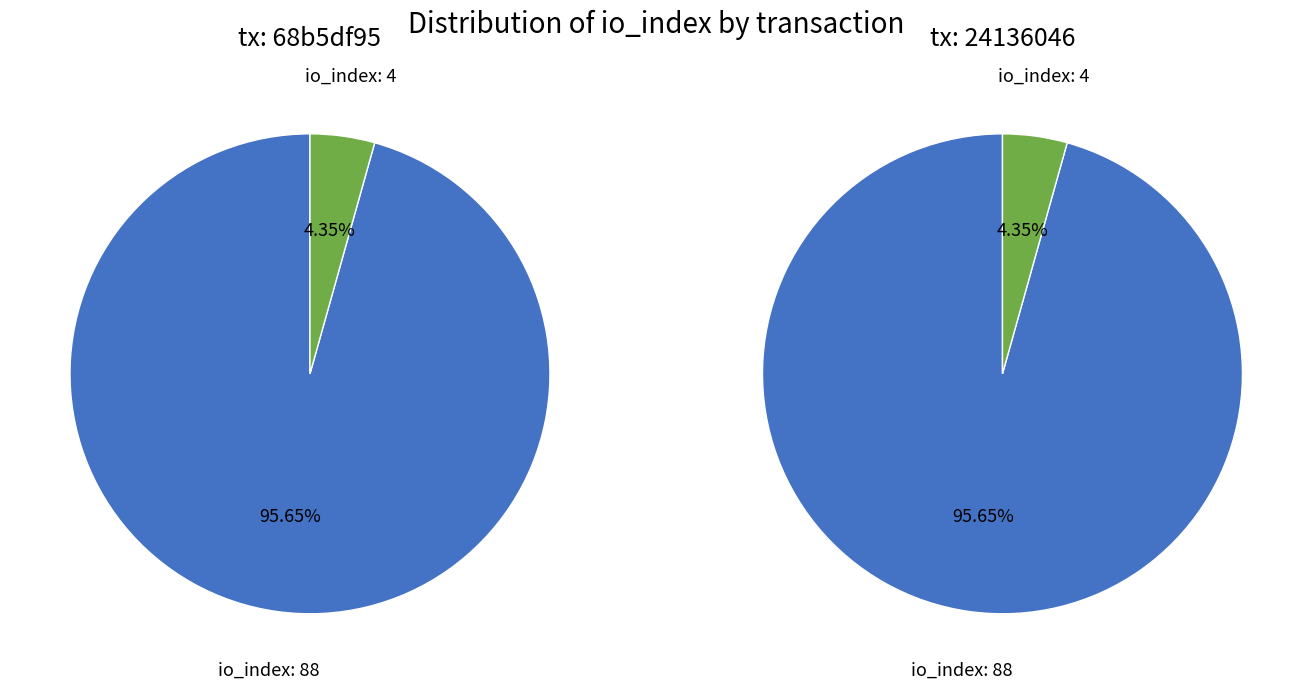

How many segments does this pie chart have?

2